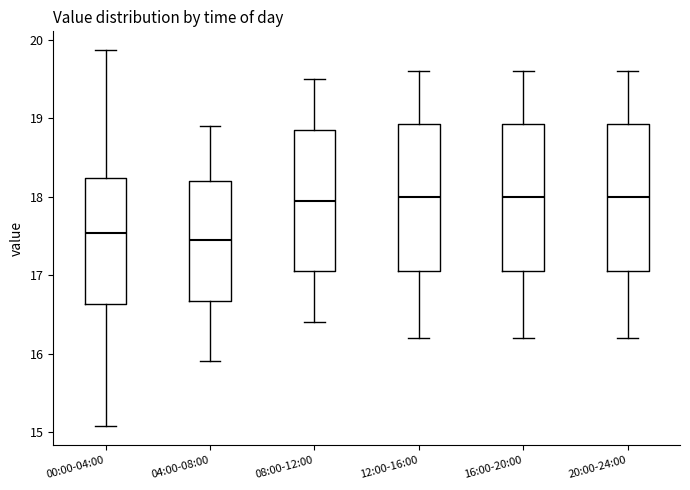

Reading left to right, read every box against the y-axis: the position of its median line, the range the box covers, and the ends of its whiskers. The values are not printed on the chart, so give them approximately, as read against the axis.

00:00-04:00: median 17.5, box 16.6 to 18.2, whiskers 15.1 to 19.9
04:00-08:00: median 17.5, box 16.7 to 18.2, whiskers 15.9 to 18.9
08:00-12:00: median 18.0, box 17.1 to 18.9, whiskers 16.4 to 19.5
12:00-16:00: median 18.0, box 17.1 to 18.9, whiskers 16.2 to 19.6
16:00-20:00: median 18.0, box 17.1 to 18.9, whiskers 16.2 to 19.6
20:00-24:00: median 18.0, box 17.1 to 18.9, whiskers 16.2 to 19.6